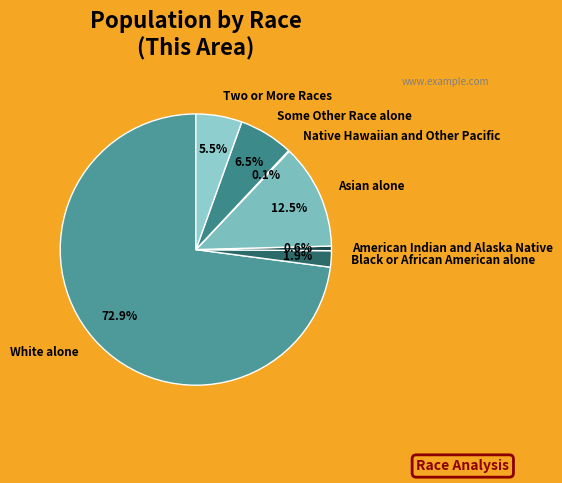

Which category has the biggest portion of the pie?

White alone